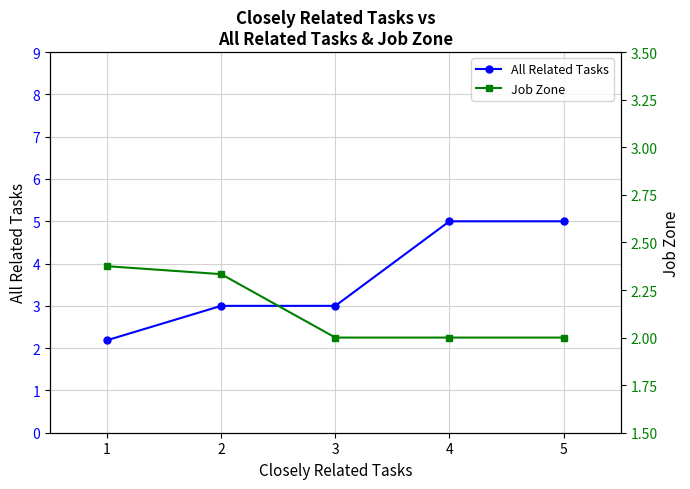

List the series in order of their overall mean, highest first.

All Related Tasks, Job Zone